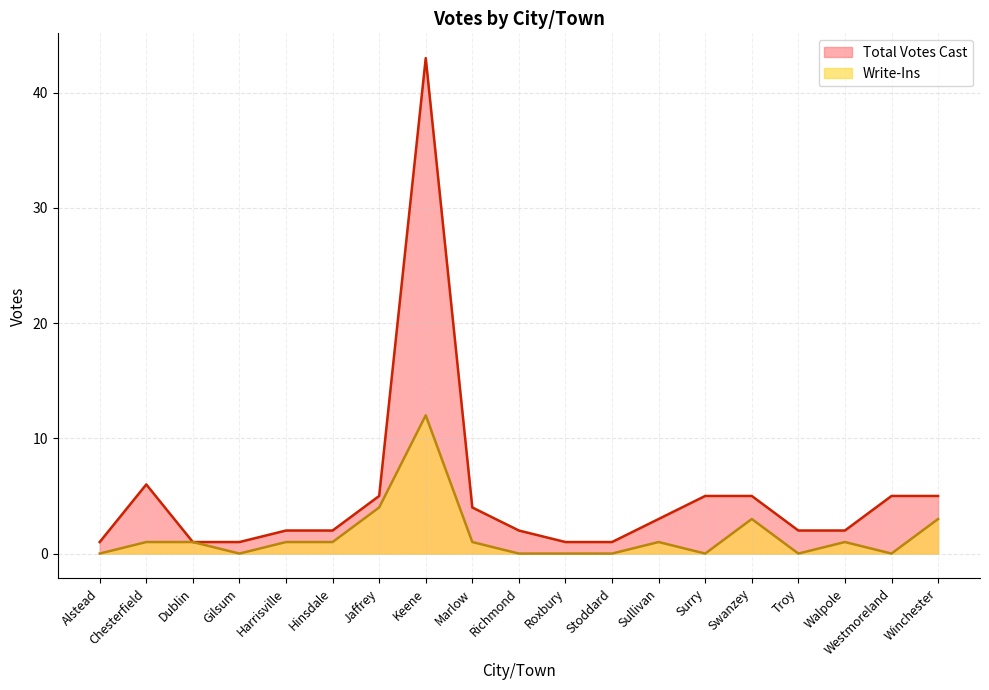

Reading right to left, what are all the values shown in this chart?

Total Votes Cast: Winchester=5	Westmoreland=5	Walpole=2	Troy=2	Swanzey=5	Surry=5	Sullivan=3	Stoddard=1	Roxbury=1	Richmond=2	Marlow=4	Keene=43	Jaffrey=5	Hinsdale=2	Harrisville=2	Gilsum=1	Dublin=1	Chesterfield=6	Alstead=1
Write-Ins: Winchester=3	Westmoreland=0	Walpole=1	Troy=0	Swanzey=3	Surry=0	Sullivan=1	Stoddard=0	Roxbury=0	Richmond=0	Marlow=1	Keene=12	Jaffrey=4	Hinsdale=1	Harrisville=1	Gilsum=0	Dublin=1	Chesterfield=1	Alstead=0